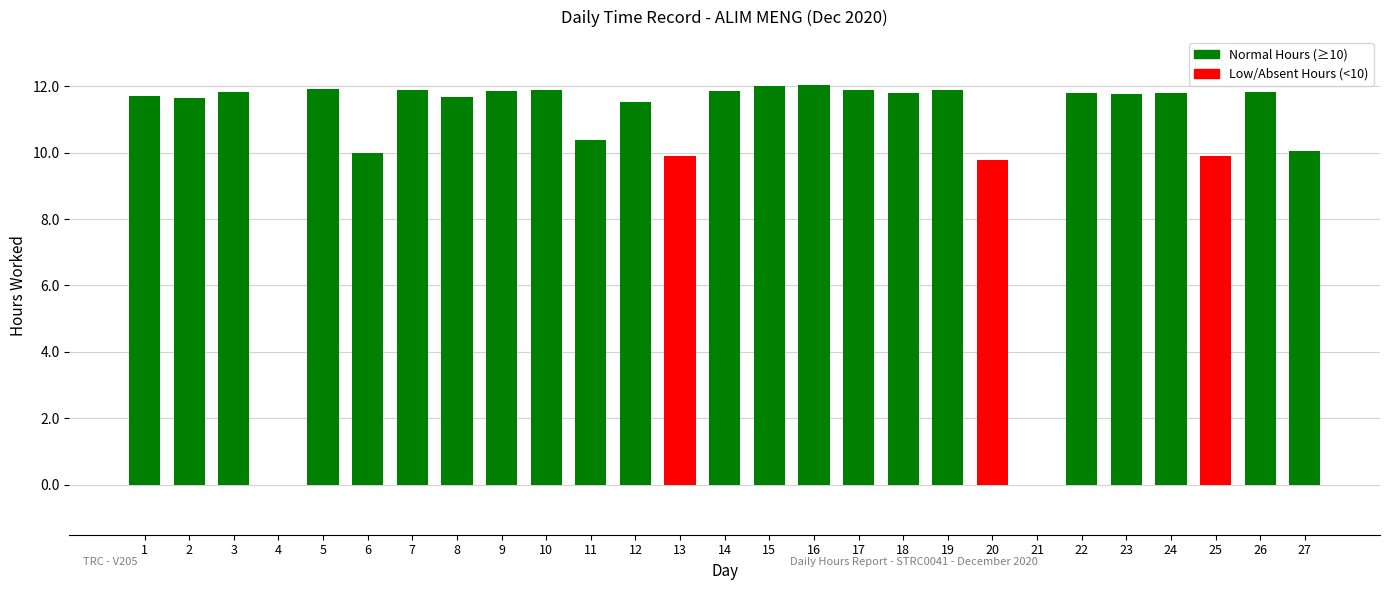

How many values exceed 11?

19